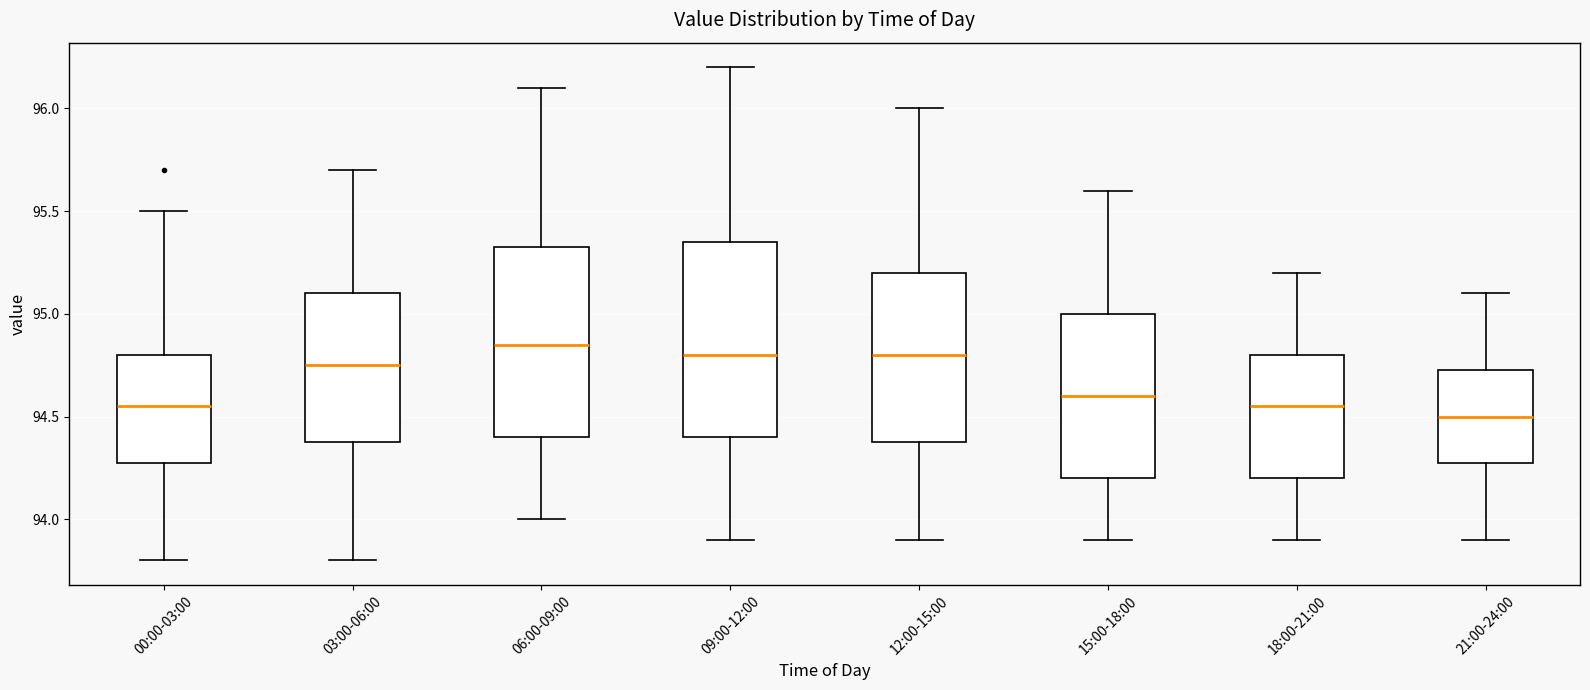

Reading left to right, transcribe this box plot: for each box, give where its median line is, the range the box spans, and where its two whiskers end, as read against the y-axis. The values are not printed on the chart, so give them approximately, as read against the axis.

00:00-03:00: median 94.55, box 94.30 to 94.80, whiskers 93.80 to 95.50
03:00-06:00: median 94.75, box 94.40 to 95.10, whiskers 93.80 to 95.70
06:00-09:00: median 94.85, box 94.40 to 95.35, whiskers 94.00 to 96.10
09:00-12:00: median 94.80, box 94.40 to 95.35, whiskers 93.90 to 96.20
12:00-15:00: median 94.80, box 94.40 to 95.20, whiskers 93.90 to 96.00
15:00-18:00: median 94.60, box 94.20 to 95.00, whiskers 93.90 to 95.60
18:00-21:00: median 94.55, box 94.20 to 94.80, whiskers 93.90 to 95.20
21:00-24:00: median 94.50, box 94.30 to 94.75, whiskers 93.90 to 95.10